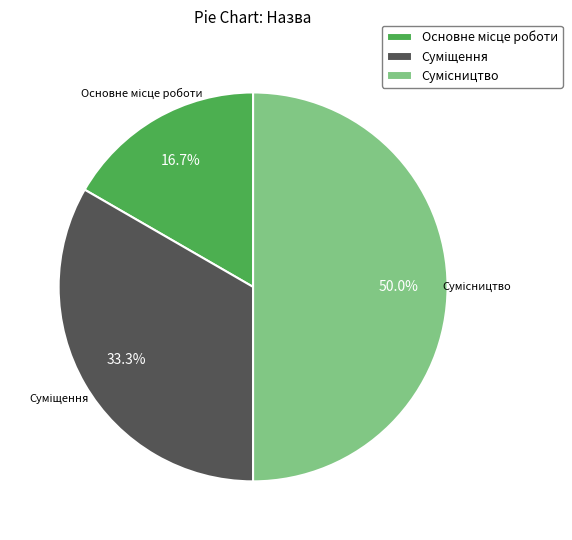

To the nearest percent, what portion does Основне місце роботи represent?

17%